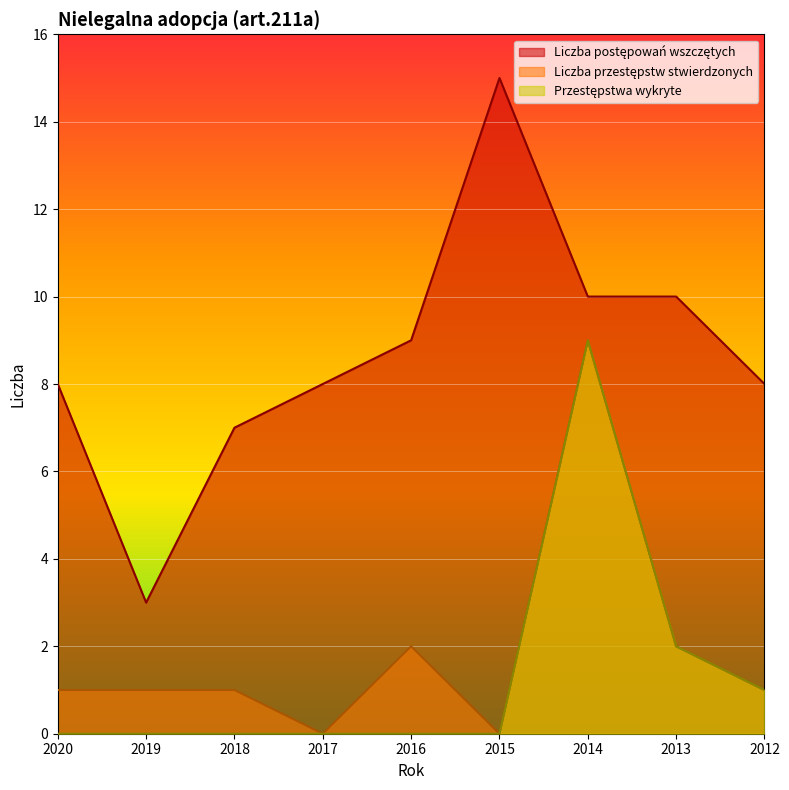

Where is the first local maximum for Liczba postępowań wszczętych?

2015